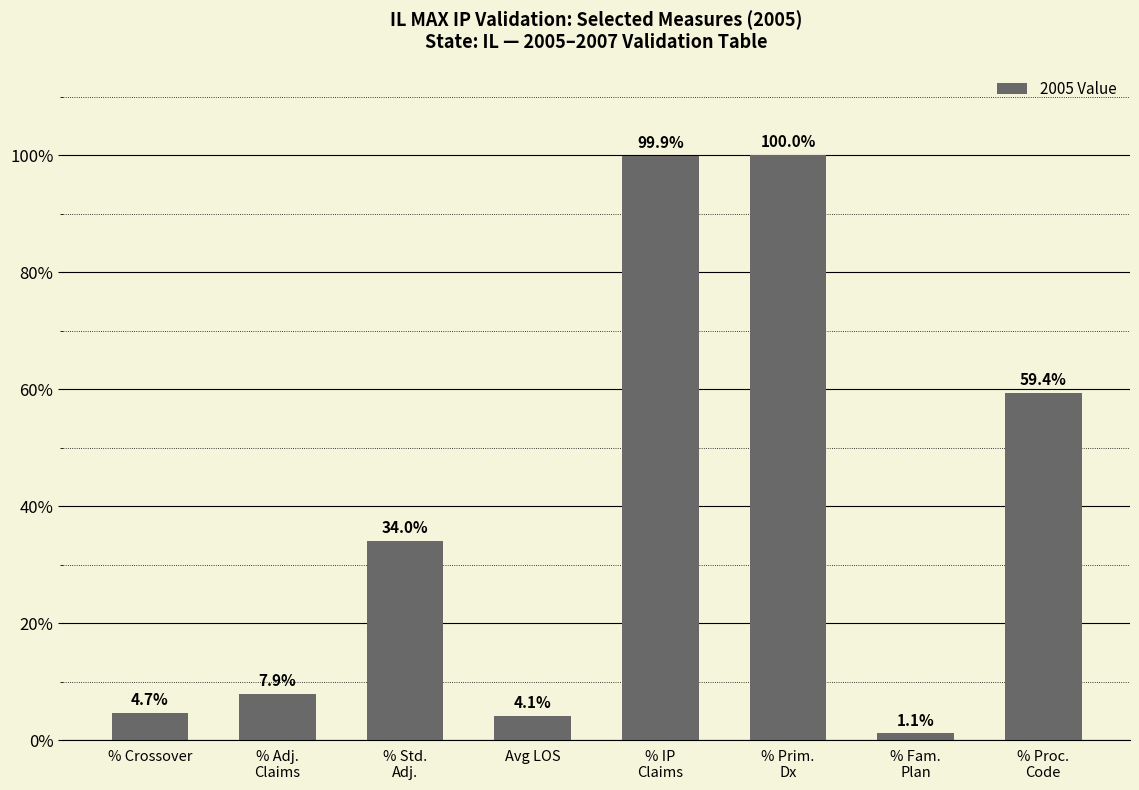

List the labels in order of value, largest first.

% Prim.
Dx, % IP
Claims, % Proc.
Code, % Std.
Adj., % Adj.
Claims, % Crossover, Avg LOS, % Fam.
Plan